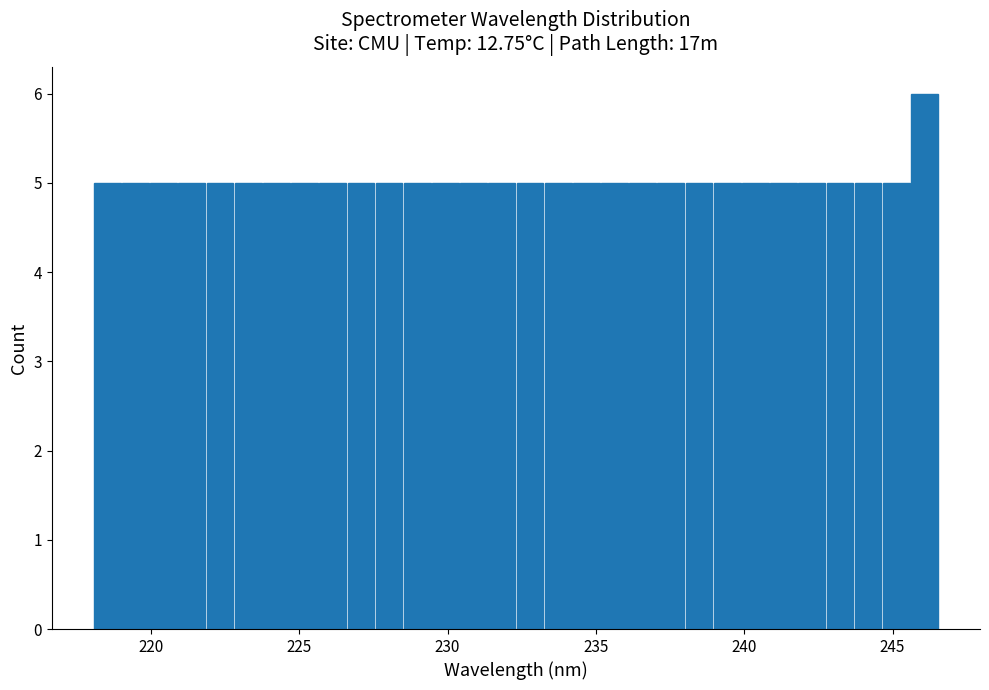

Around what value on the x-axis is the tallest bar? Give the approximate position of its centre, as read against the axis.

246.0